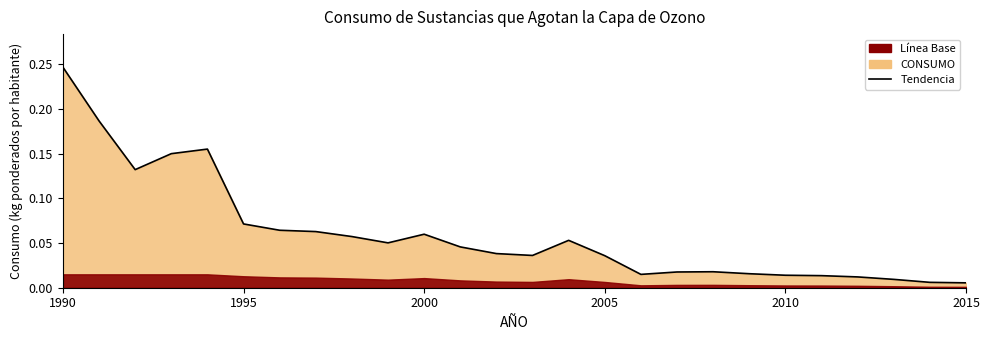

Which category has the highest value across all series?

1990